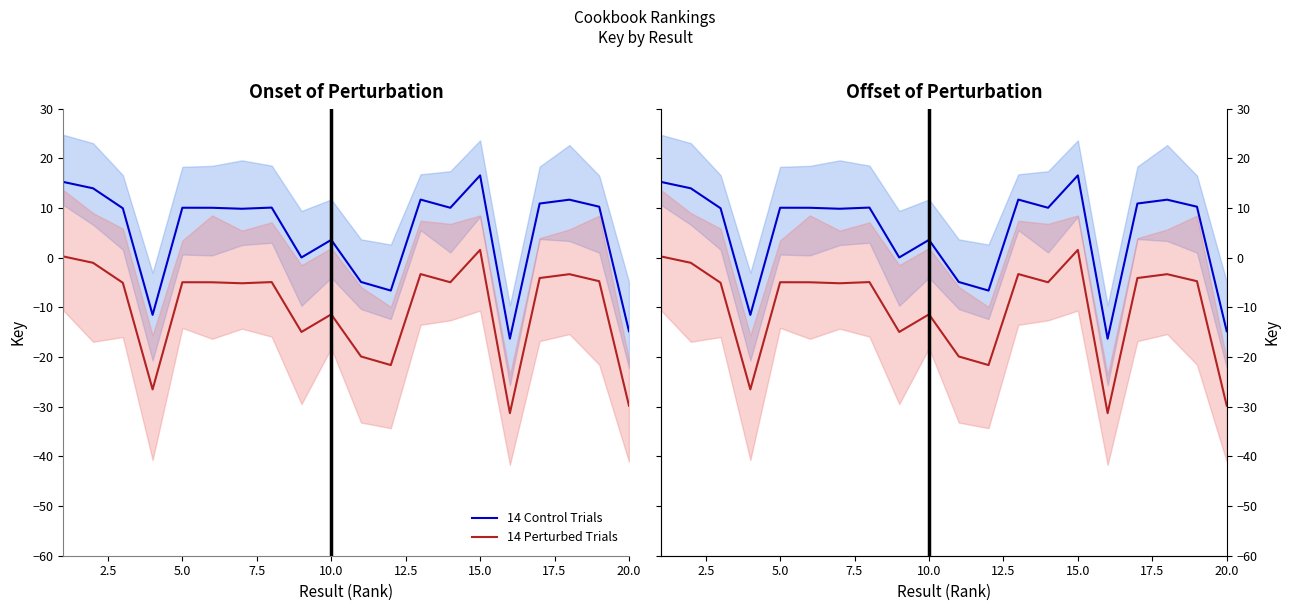

Between 5.0 and 20.0, which is larger?

5.0